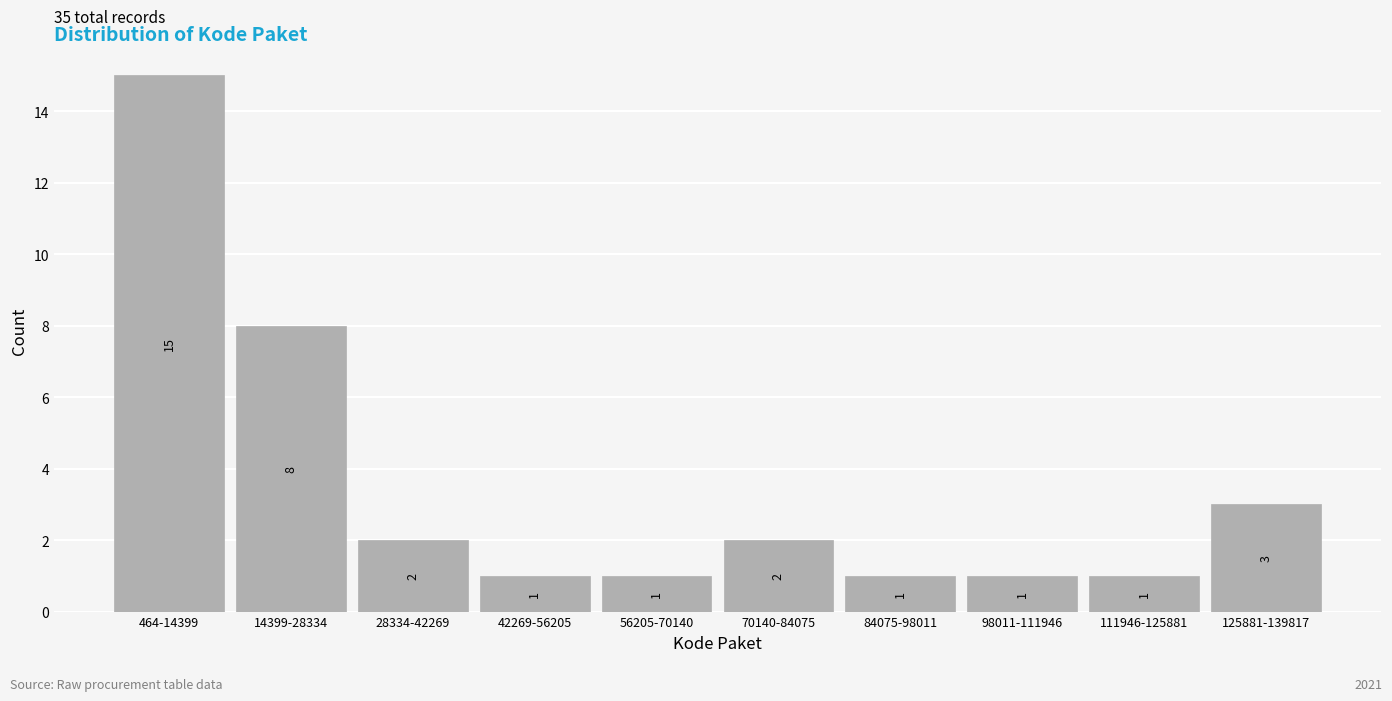

Reading left to right, transcribe all the data shown in this chart.

464-14399=15	14399-28334=8	28334-42269=2	42269-56205=1	56205-70140=1	70140-84075=2	84075-98011=1	98011-111946=1	111946-125881=1	125881-139817=3